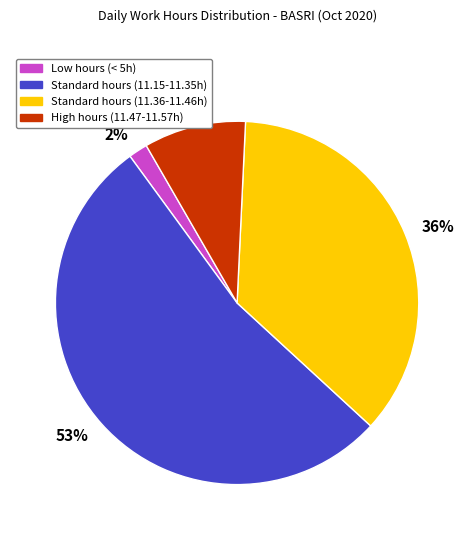

True or false: Standard hours (11.36-11.46h) accounts for 42% of the total.

False